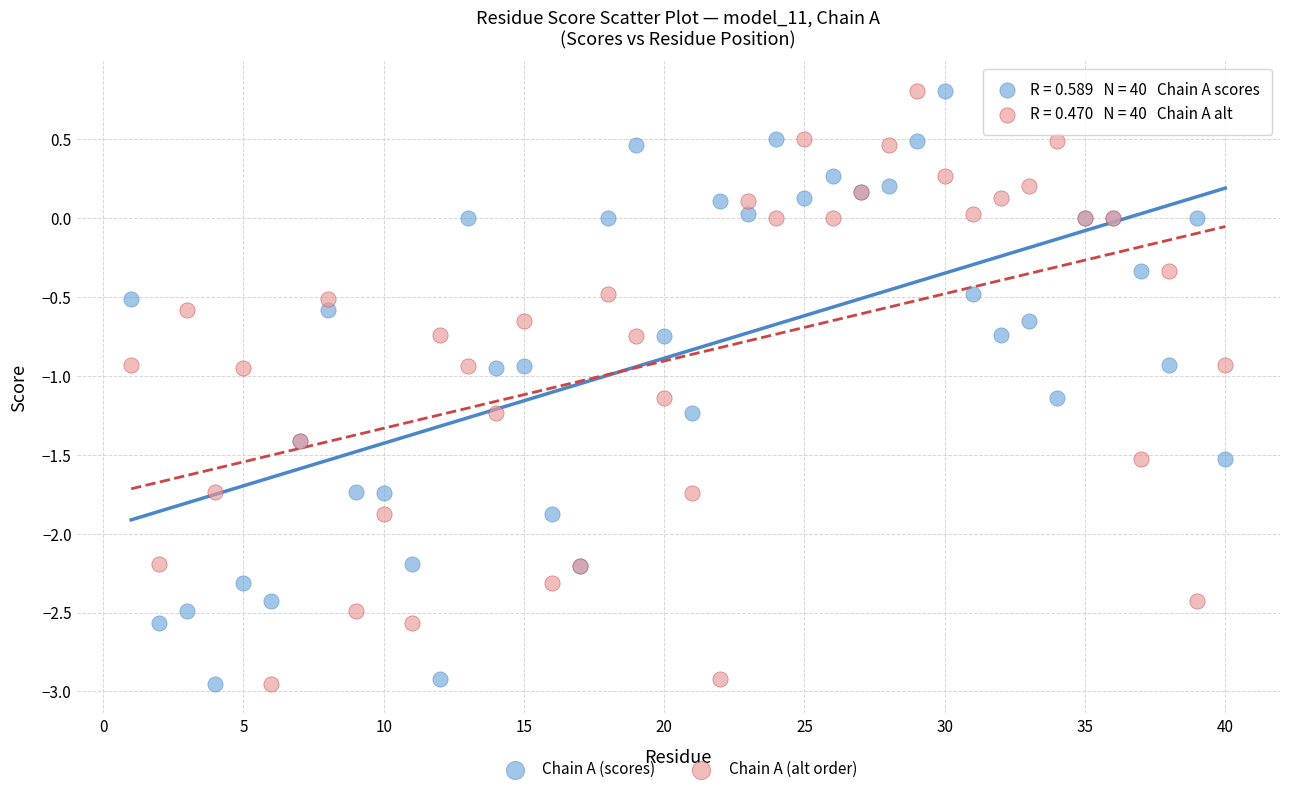

What is the X range (max minus min) for the scatter plot?

39.0